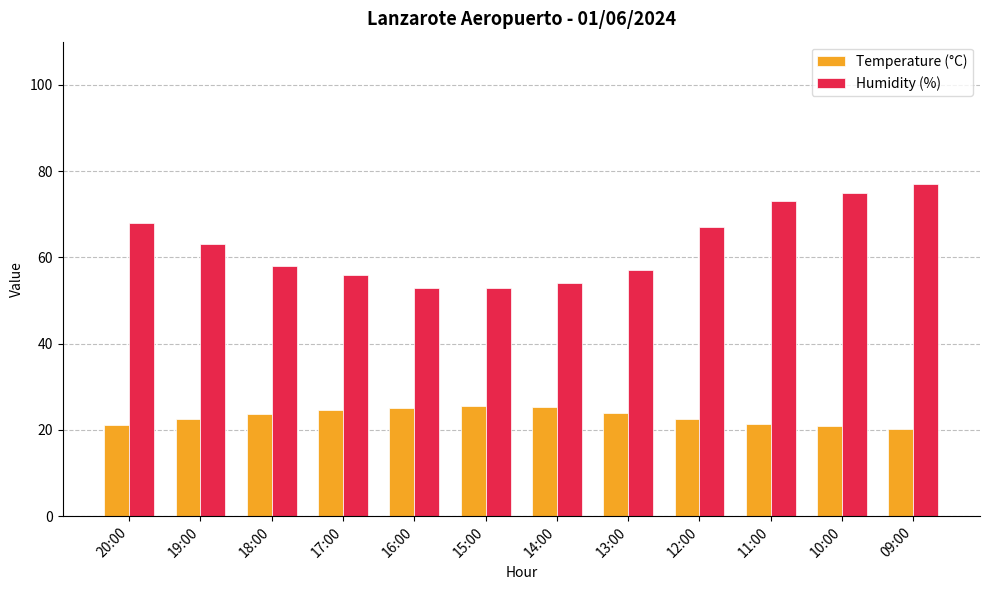

What is the sum of all Humidity (%) values?

754.0